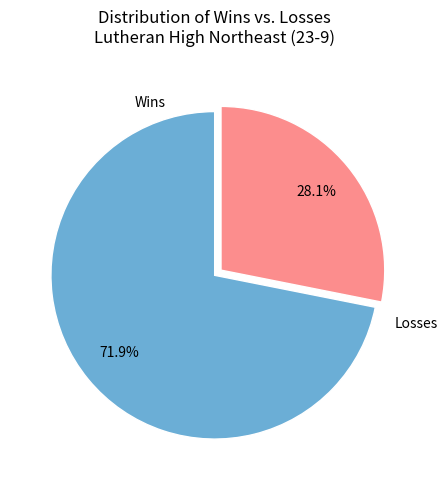

Rank the categories by value from highest to lowest.

Wins, Losses